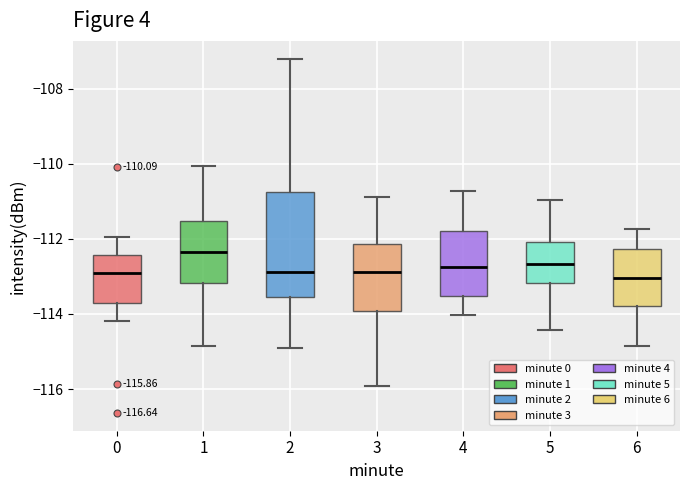

Which box is the tallest, from its lower edge to its upper edge?

2